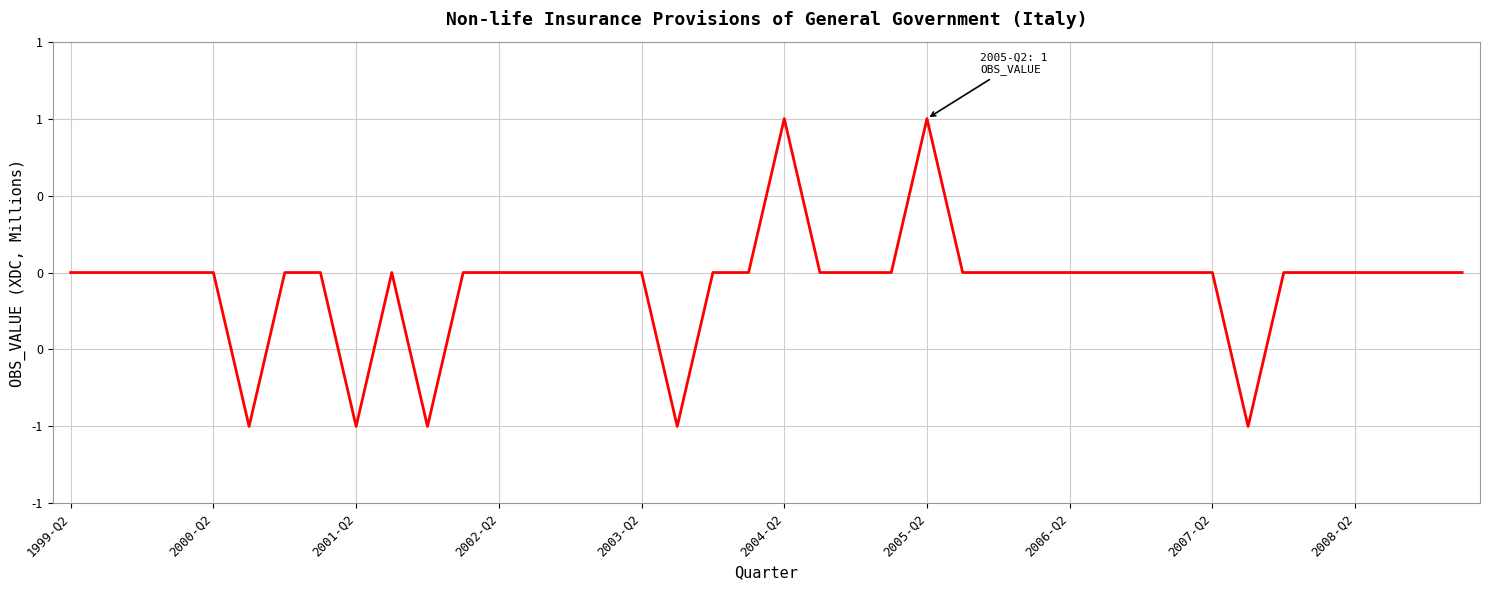

Does the chart display data point markers on the line(s)?

No